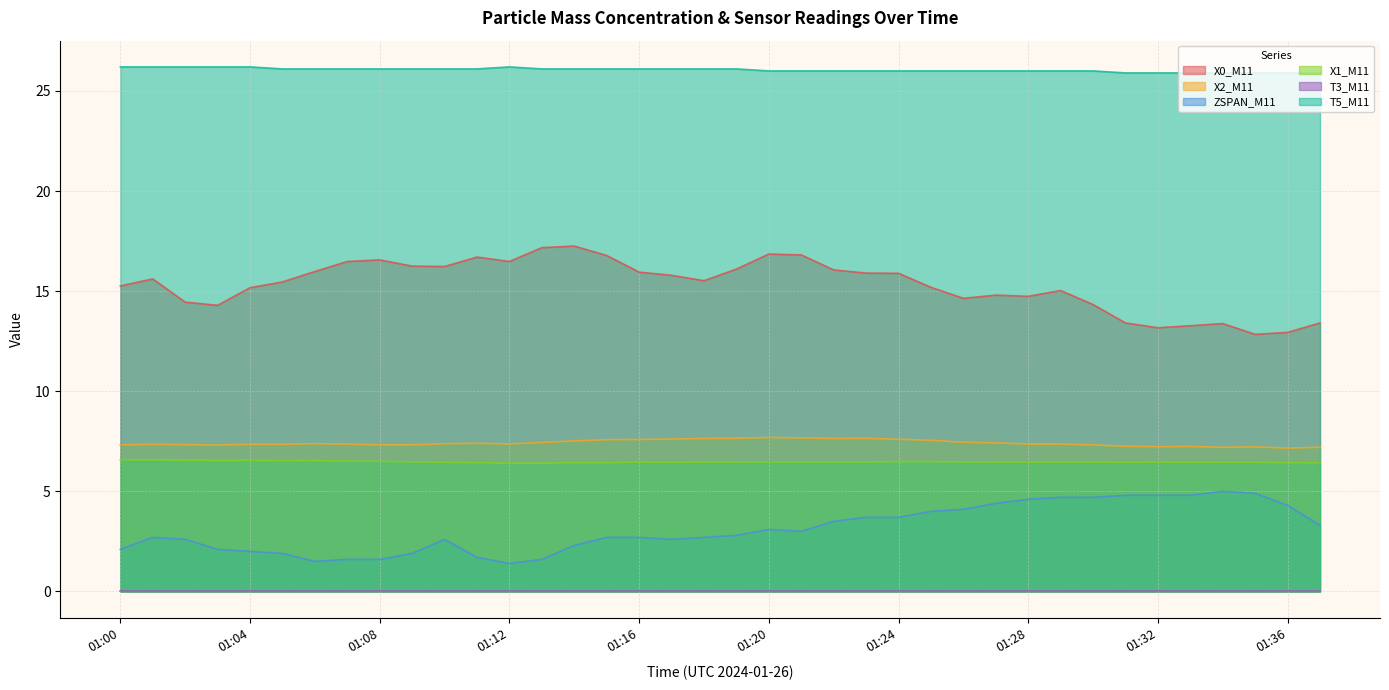

True or false: T5_M11 and X1_M11 intersect in this chart.

False